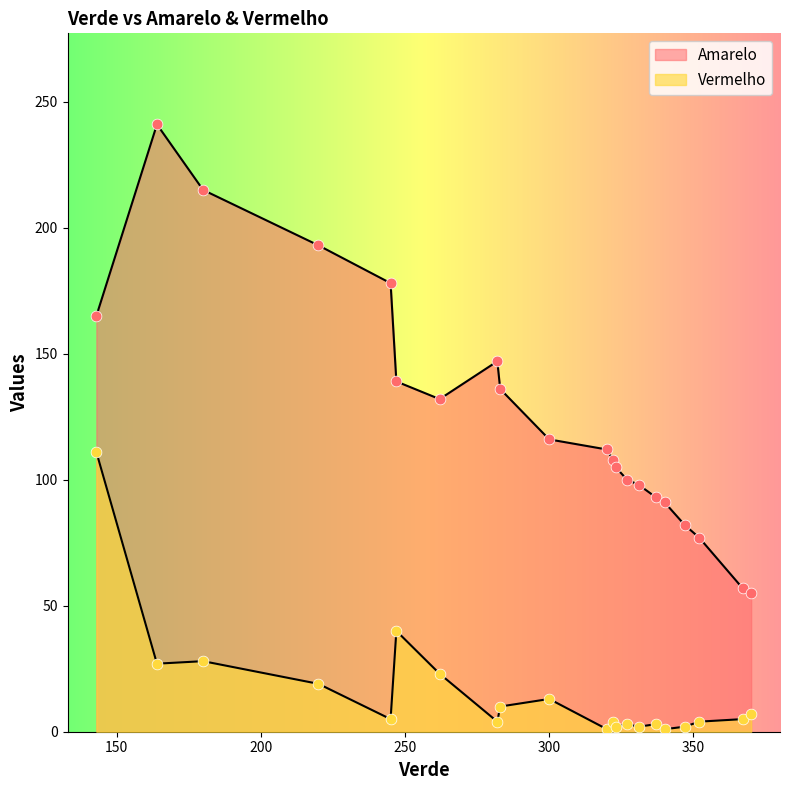

Which series has the largest total across all categories?

Amarelo